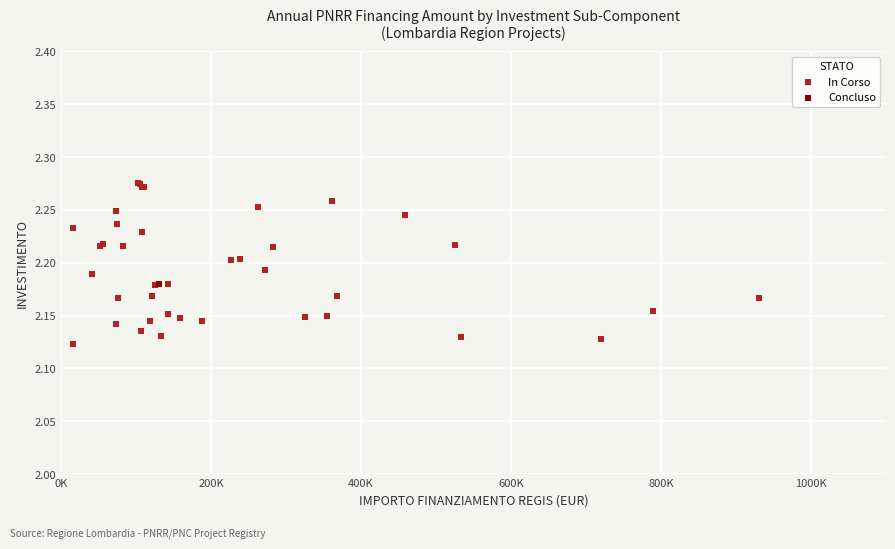

What are all the series names shown in the legend?

In Corso, Concluso